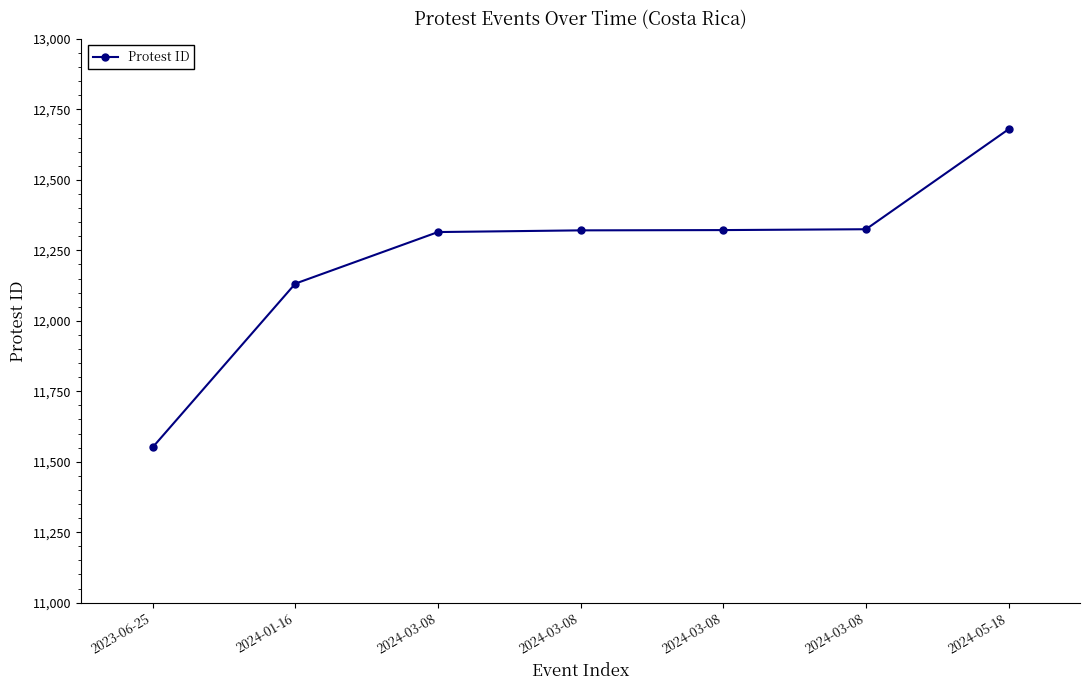

List the labels in order of value, smallest first.

2023-06-25, 2024-01-16, 2024-03-08, 2024-03-08, 2024-03-08, 2024-03-08, 2024-05-18